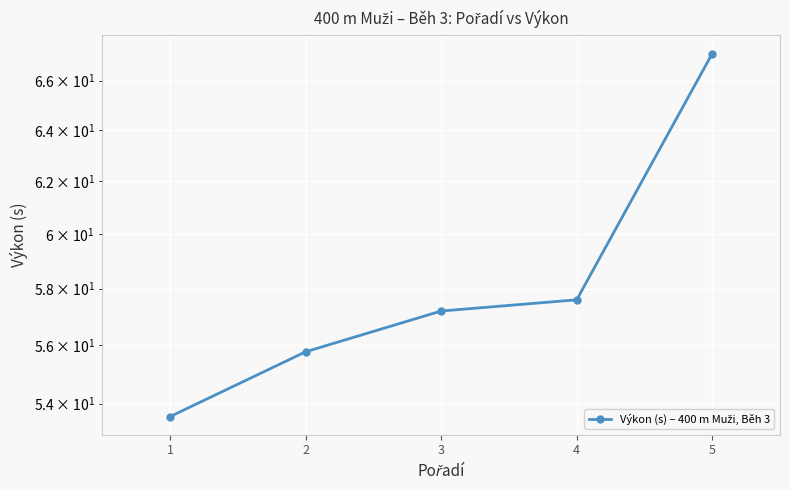

What is the difference between the maximum and minimum values?

13.6